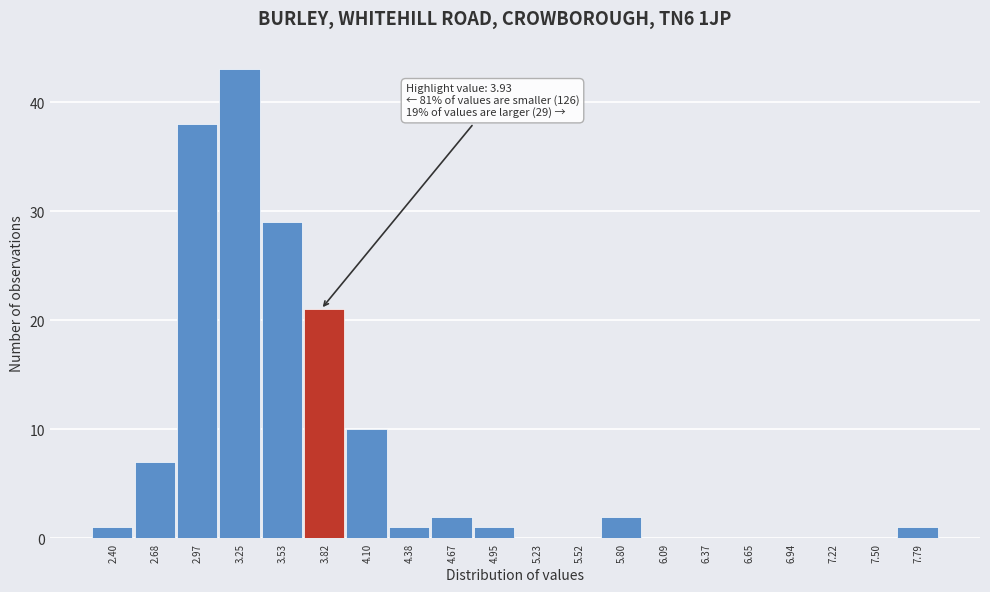

Reading left to right, what are all the values shown in this chart?

2.40=1	2.68=7	2.97=38	3.25=43	3.53=29	3.82=21	4.10=10	4.38=1	4.67=2	4.95=1	5.23=0	5.52=0	5.80=2	6.09=0	6.37=0	6.65=0	6.94=0	7.22=0	7.50=0	7.79=1